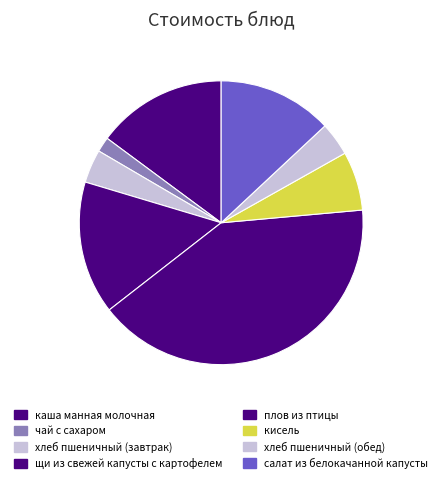

Between плов из птицы and каша манная молочная, which is larger?

плов из птицы